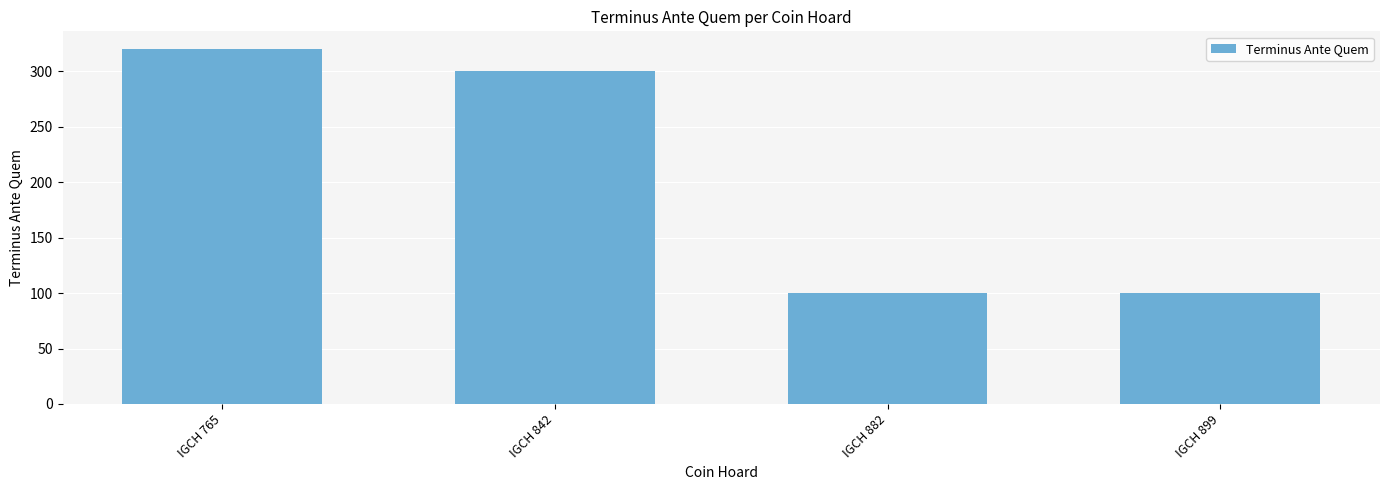

What is the maximum value shown in the chart?

320